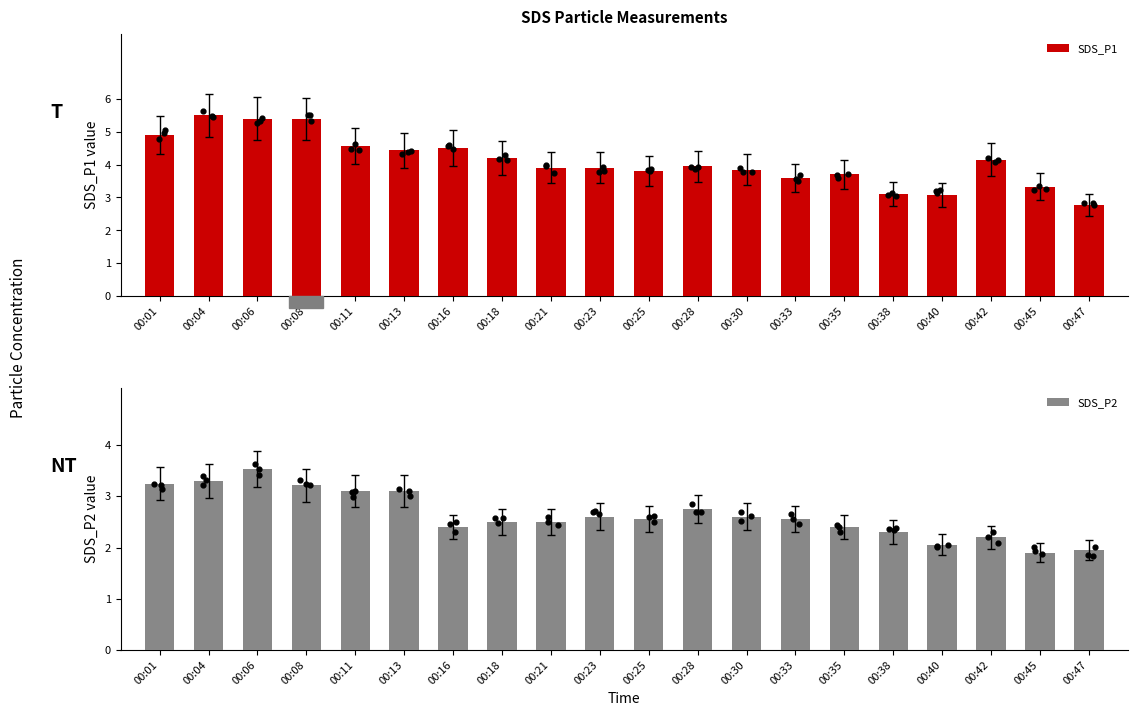

At how many categories does at least one series exceed 3?

19